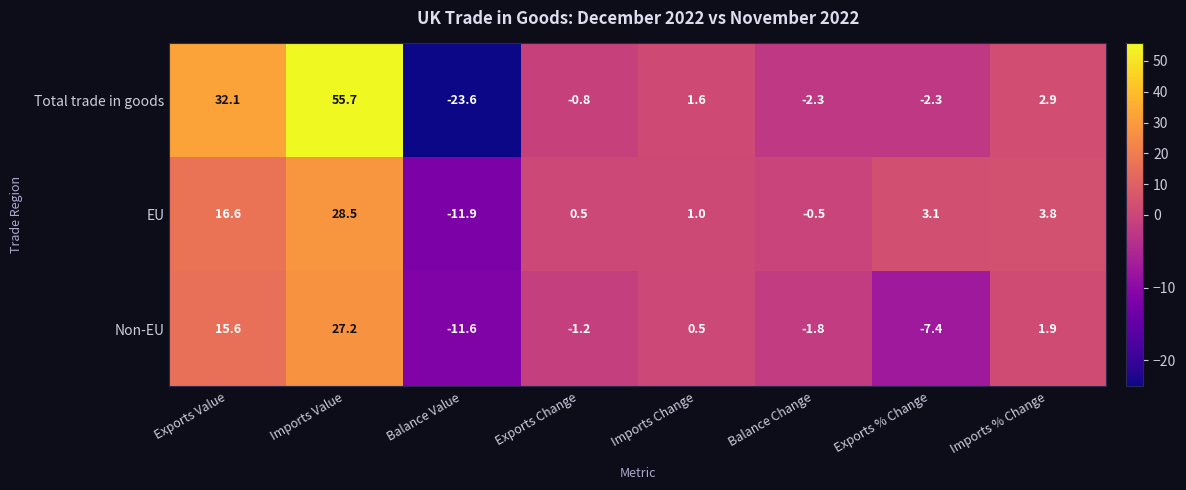

What is the spread (max minus min) of values at Imports Value?

28.5